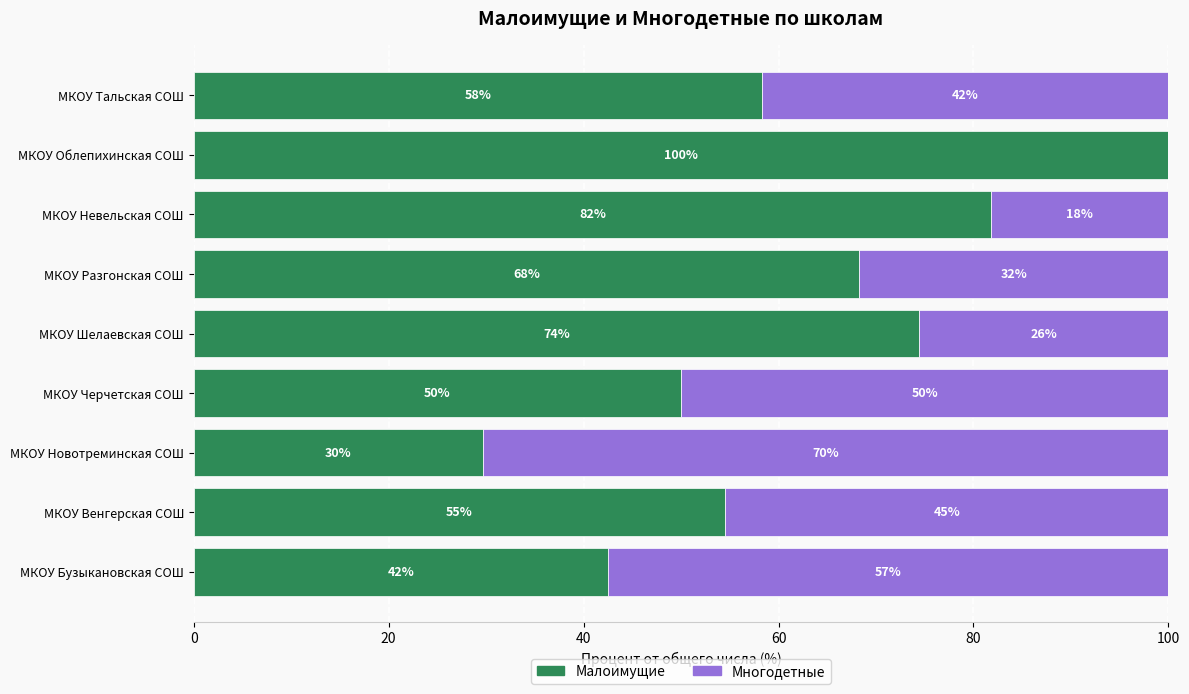

Which series has the largest total across all categories?

Малоимущие